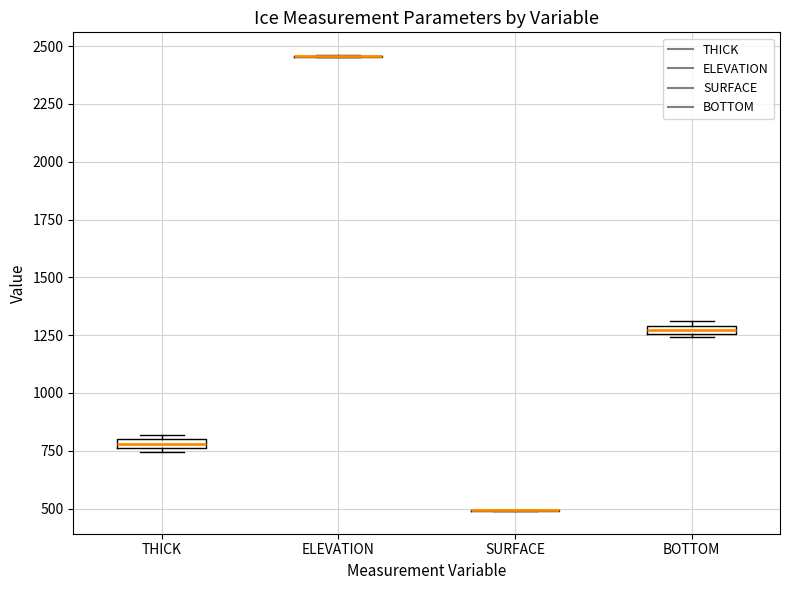

Where is the upper edge of the box for THICK on the y-axis? The values are not printed on the chart, so give them approximately, as read against the axis.

800